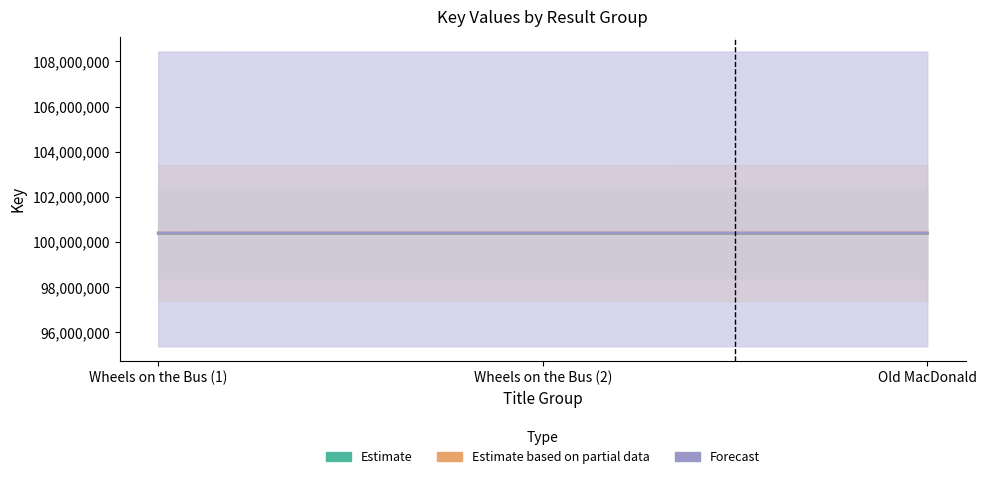

Does the chart have visible grid lines?

No